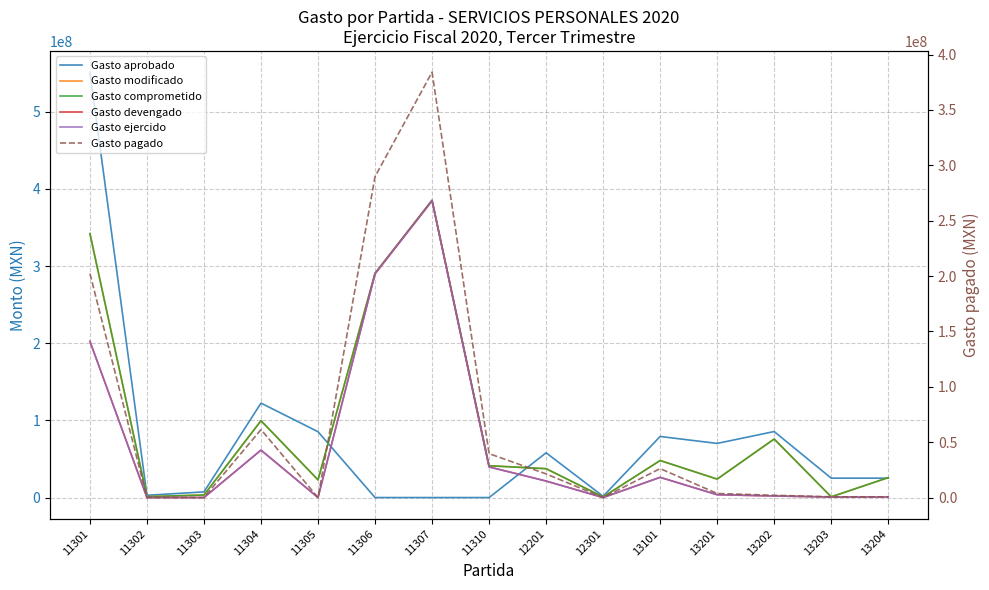

Which category has the highest value in the Gasto aprobado series?

11301